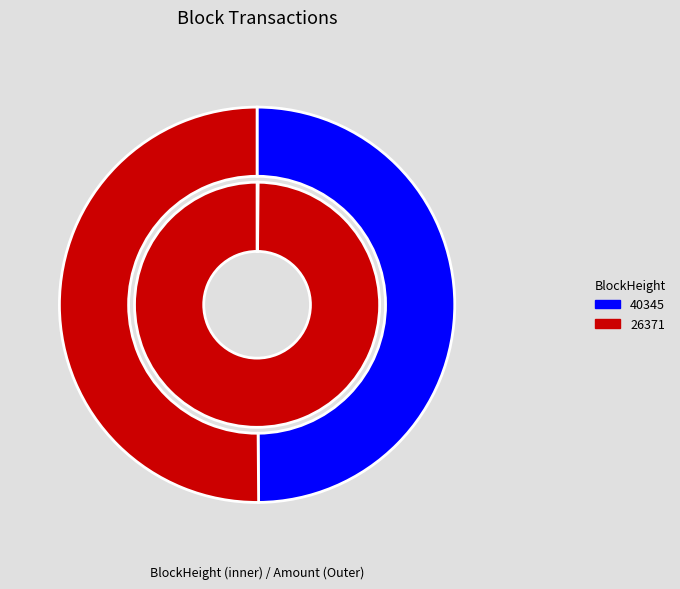

What percentage is NOT represented by 40345?

100.0%